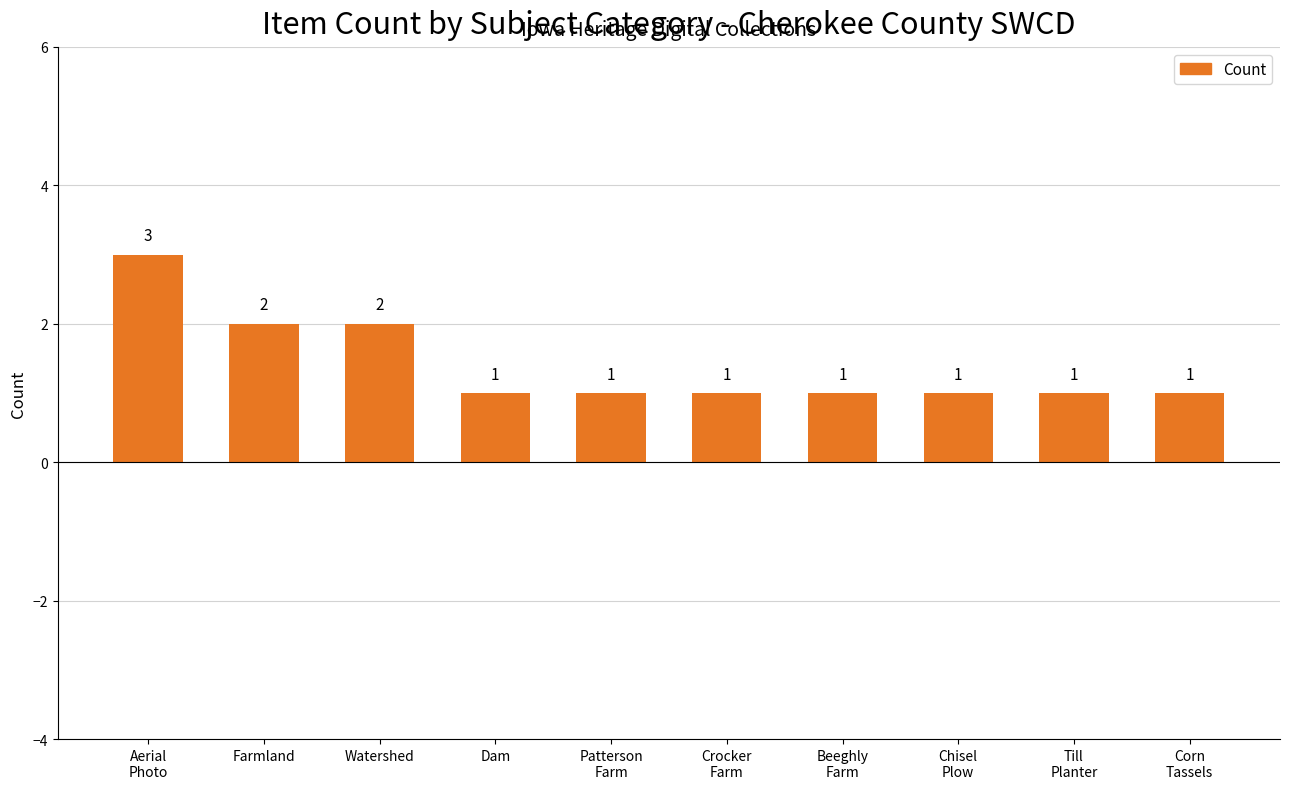

Reading left to right, extract all data points from this chart.

Aerial
Photo=3	Farmland=2	Watershed=2	Dam=1	Patterson
Farm=1	Crocker
Farm=1	Beeghly
Farm=1	Chisel
Plow=1	Till
Planter=1	Corn
Tassels=1